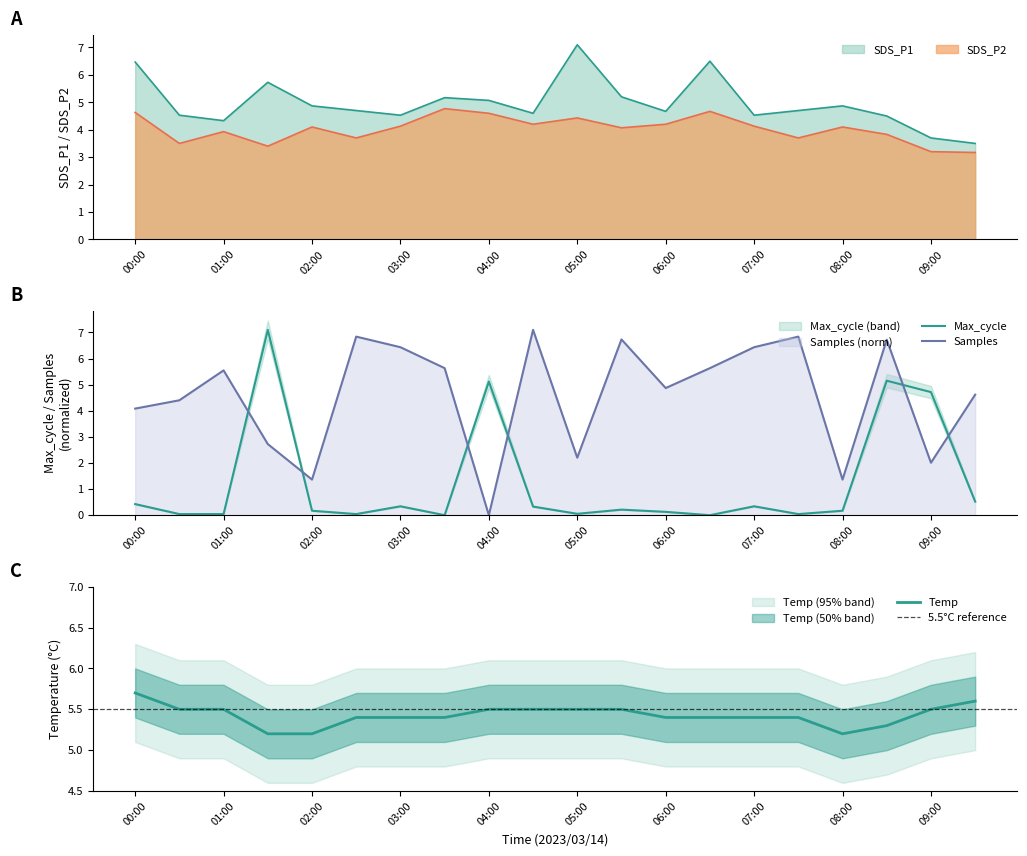

Which series ends up on top after the final intersection of Max_cycle and SDS_P1?

SDS_P1